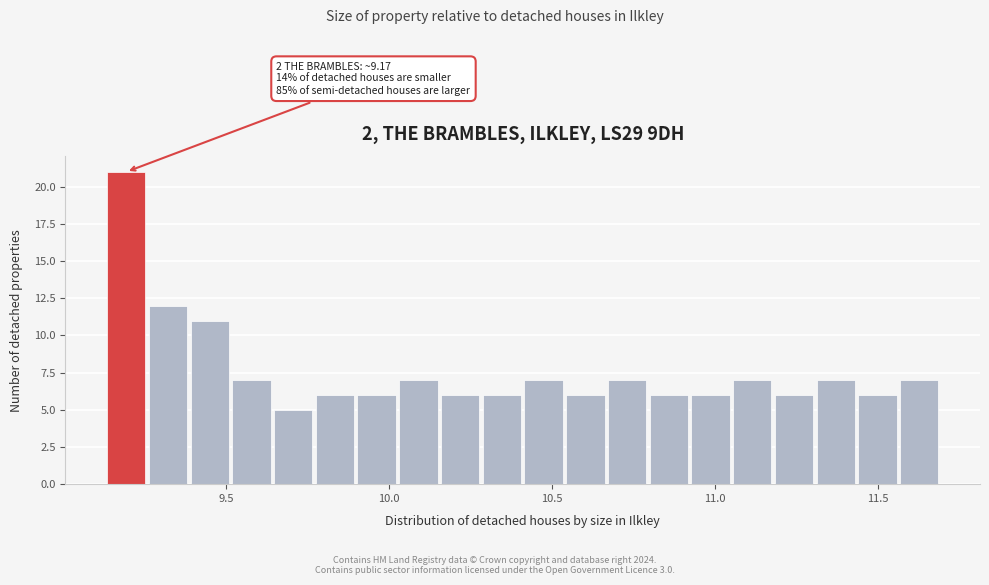

Read against the x-axis, roughly where is the centre of the tallest bar?

9.20